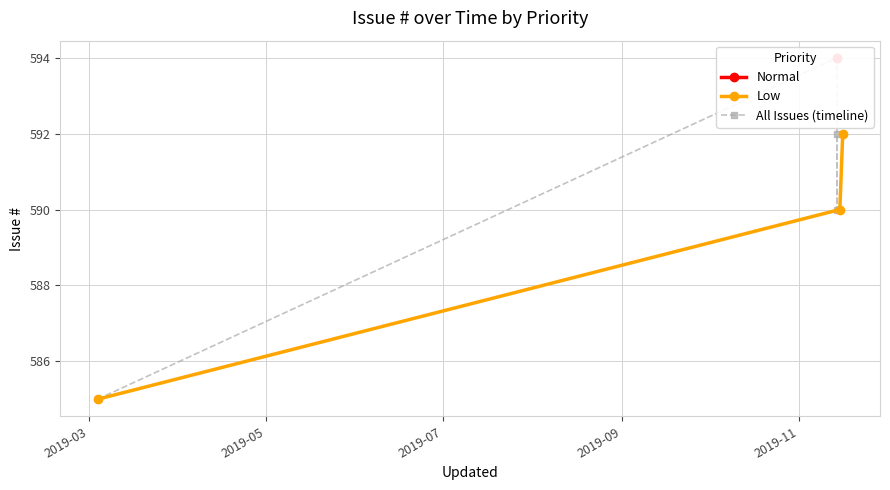

What is the value of the 2nd point from the left?

590